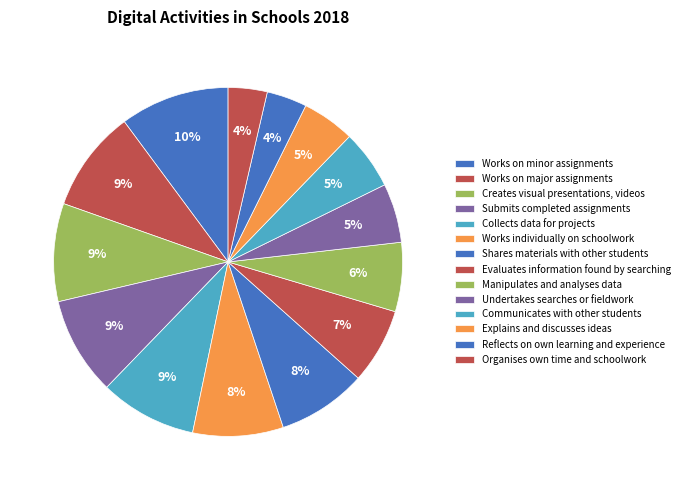

Approximately how many times larger is the value at Shares materials with other students compared to Works individually on schoolwork?

1.0